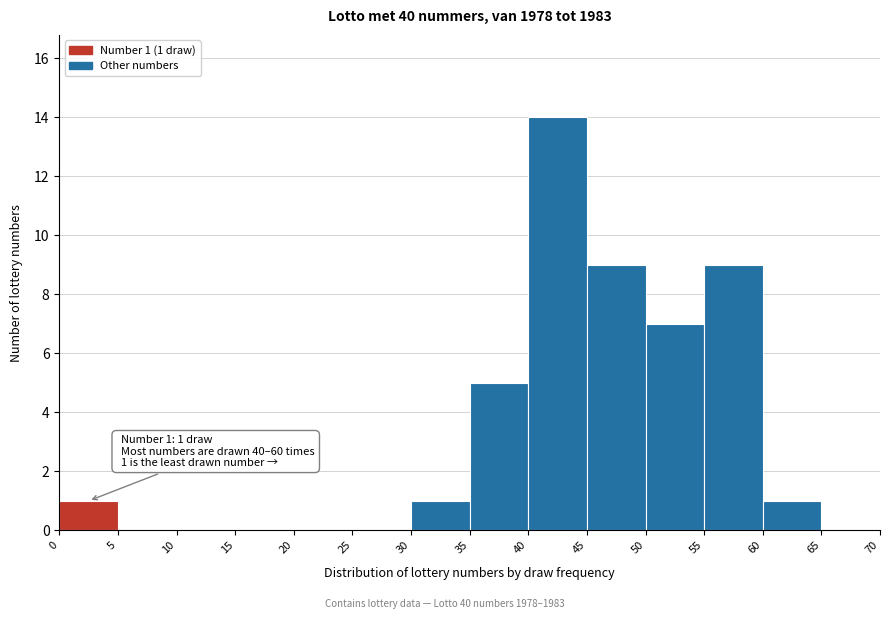

Which range on the x-axis has the tallest bar?

40 to 45